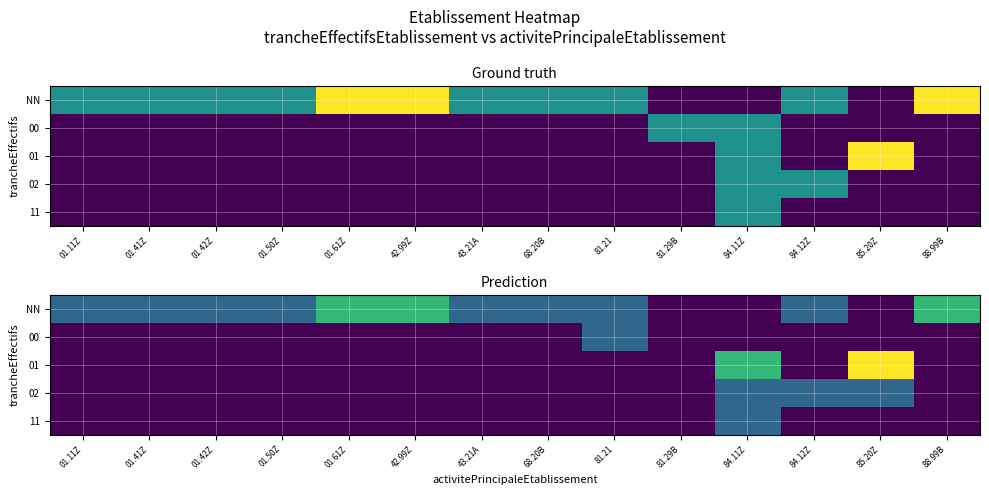

How many data points does each series have?

14